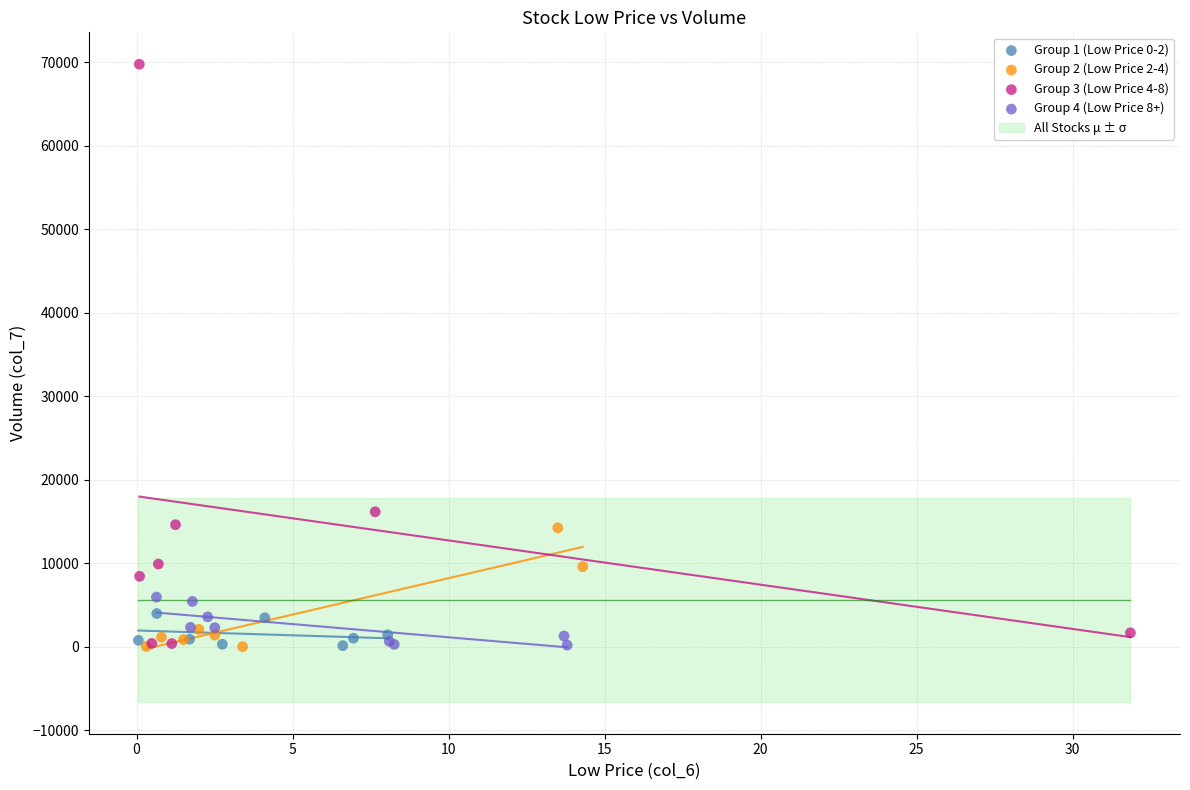

Which series has the widest spread of Y values?

Group 3 (Low Price 4-8)